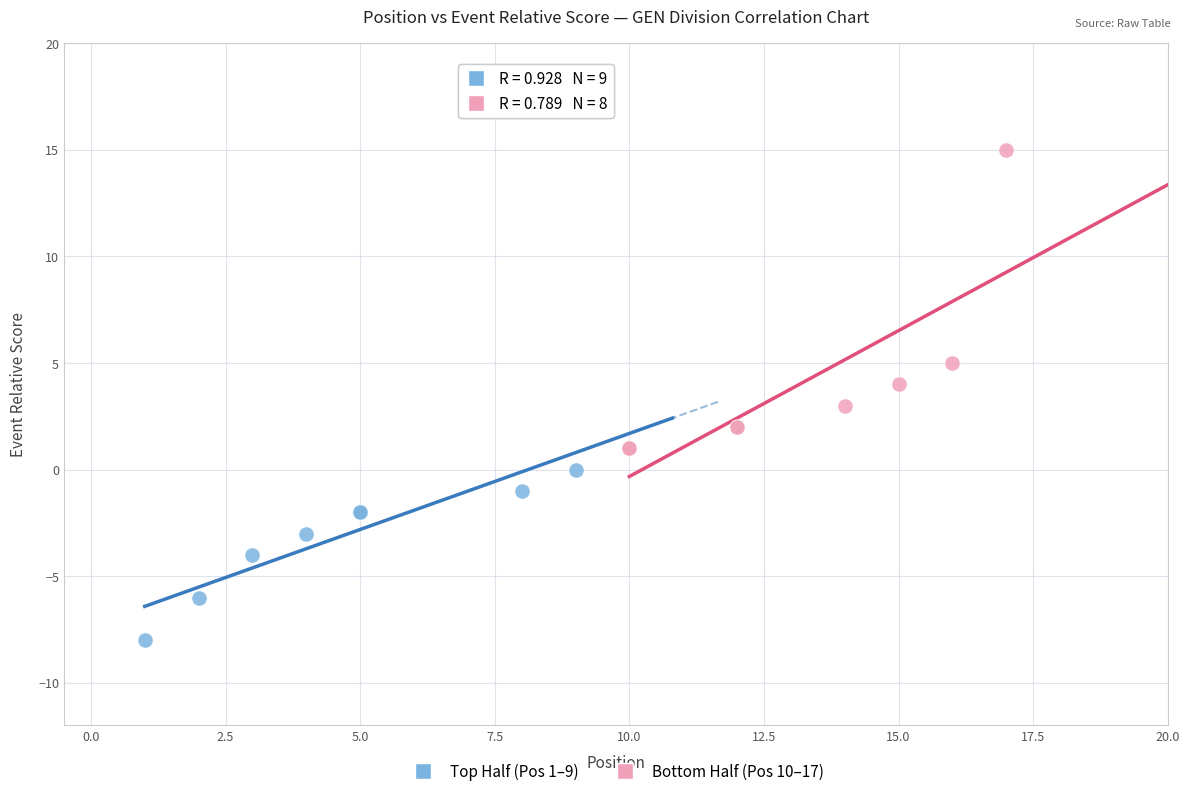

Which series reaches the maximum Y coordinate?

Bottom Half (Pos 10–17)